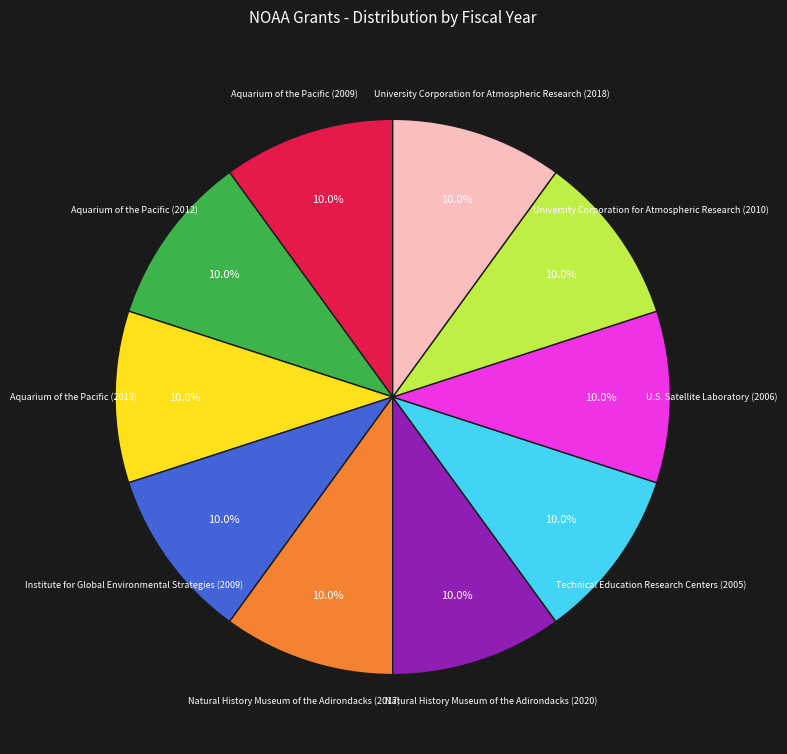

Is there any slice that represents more than half of the pie?

No